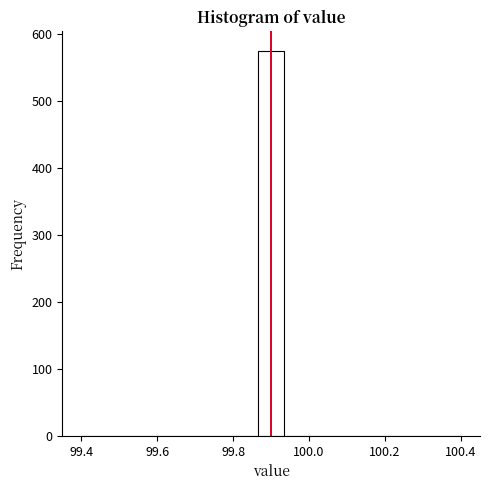

Read against the x-axis, roughly where is the centre of the tallest bar?

99.90